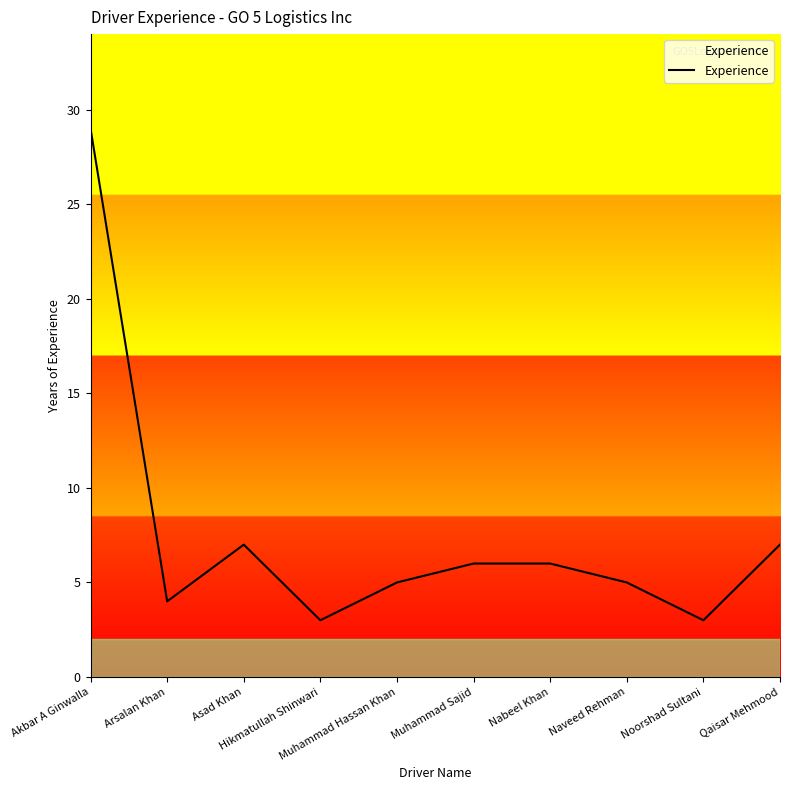

What is the minimum value shown in the chart?

3